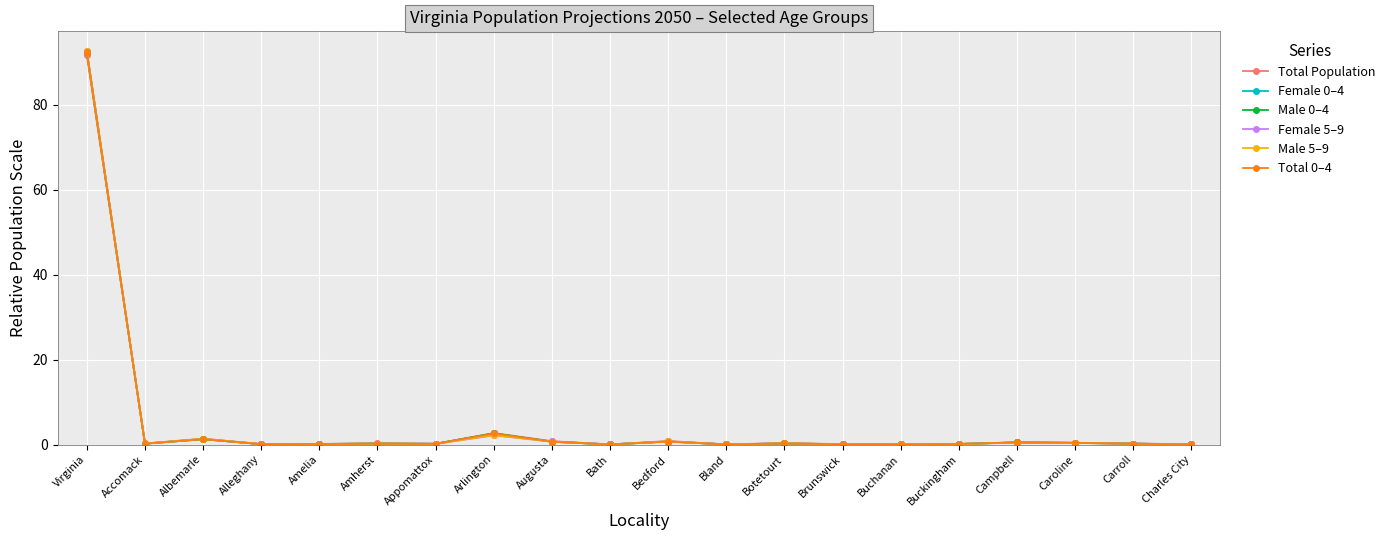

Where do Female 0–4 and Male 5–9 first cross each other?

Amelia and Amherst